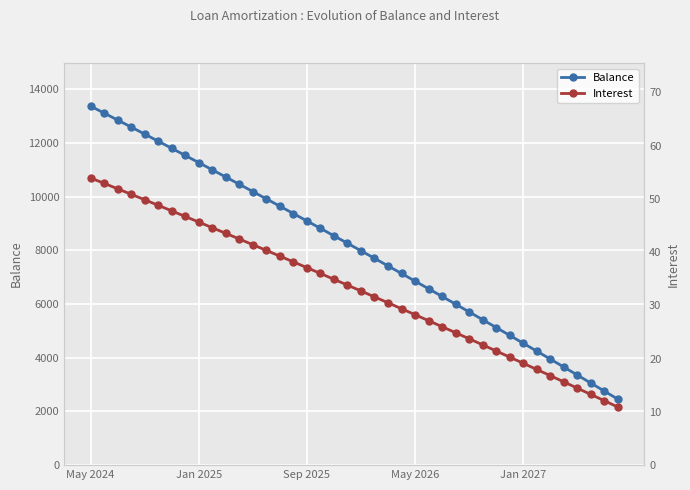

True or false: Interest and Balance intersect in this chart.

False